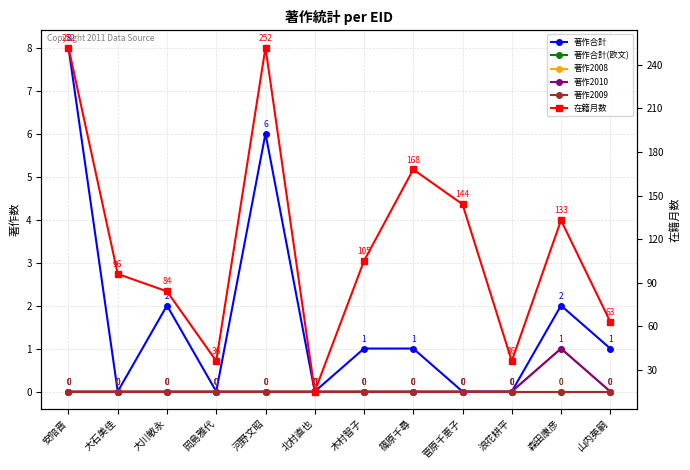

What are all the series names shown in the legend?

著作合計, 著作合計(欧文), 著作2008, 著作2010, 著作2009, 在籍月数